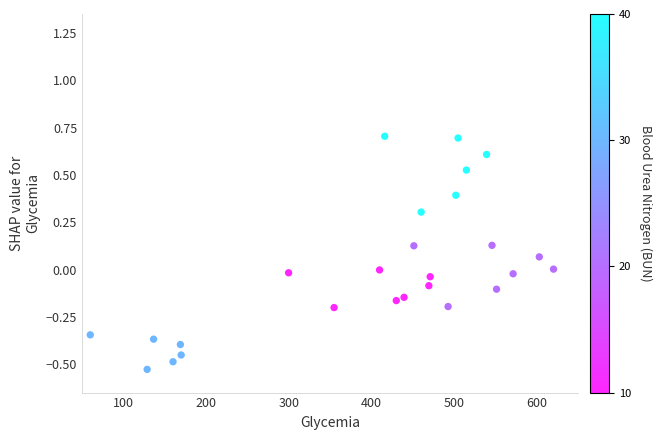

What is the range of Y values (max minus min)?

1.2